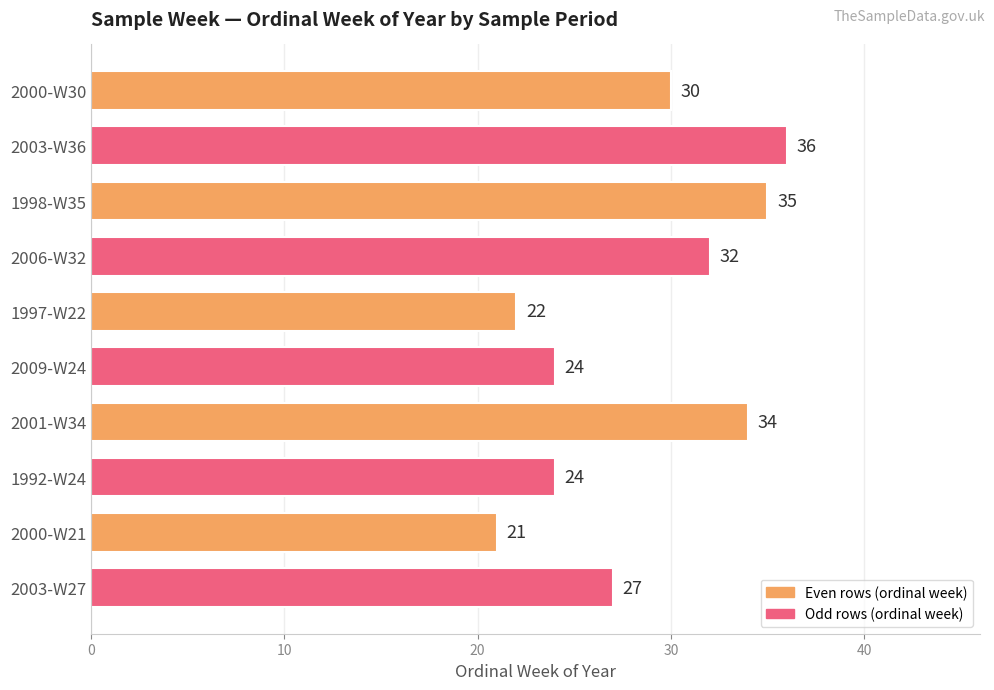

At which category does the chart reach its peak across all series?

2003-W36